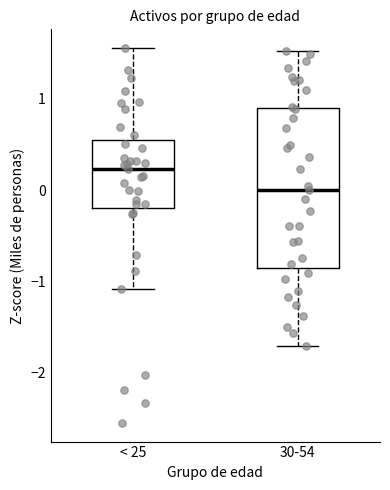

Where is the upper edge of the box for < 25 on the y-axis? The values are not printed on the chart, so give them approximately, as read against the axis.

0.6